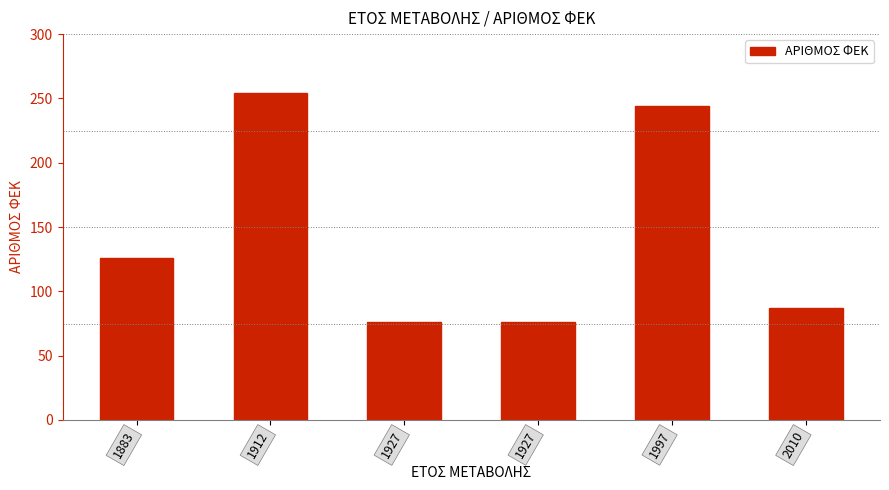

Count the number of categories in the chart.

6